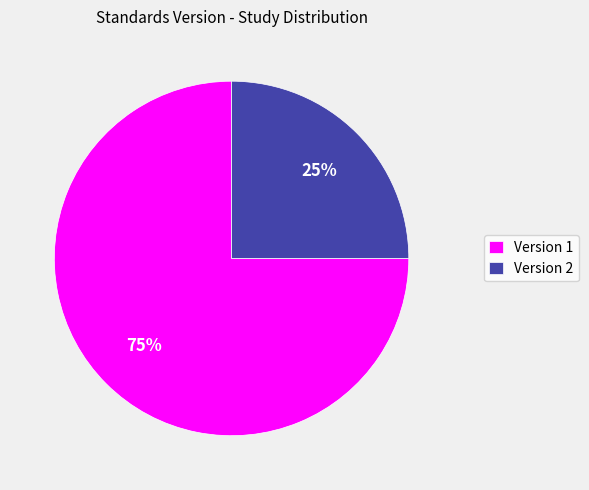

What is the largest slice in the pie chart?

Version 1